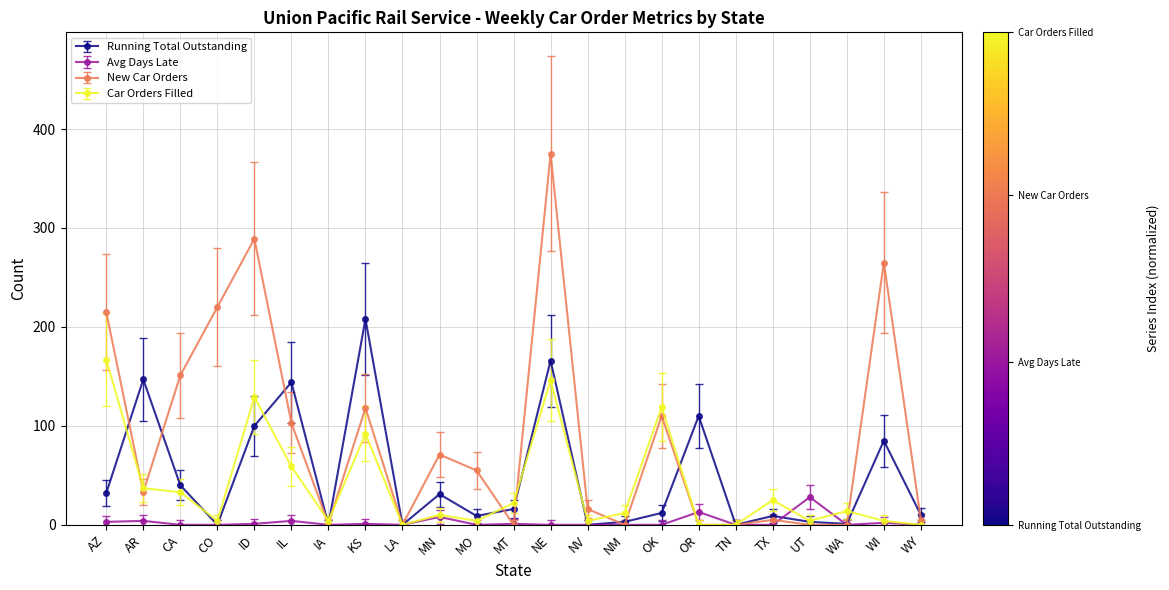

How many interior local valleys does the Running Total Outstanding series have?

7